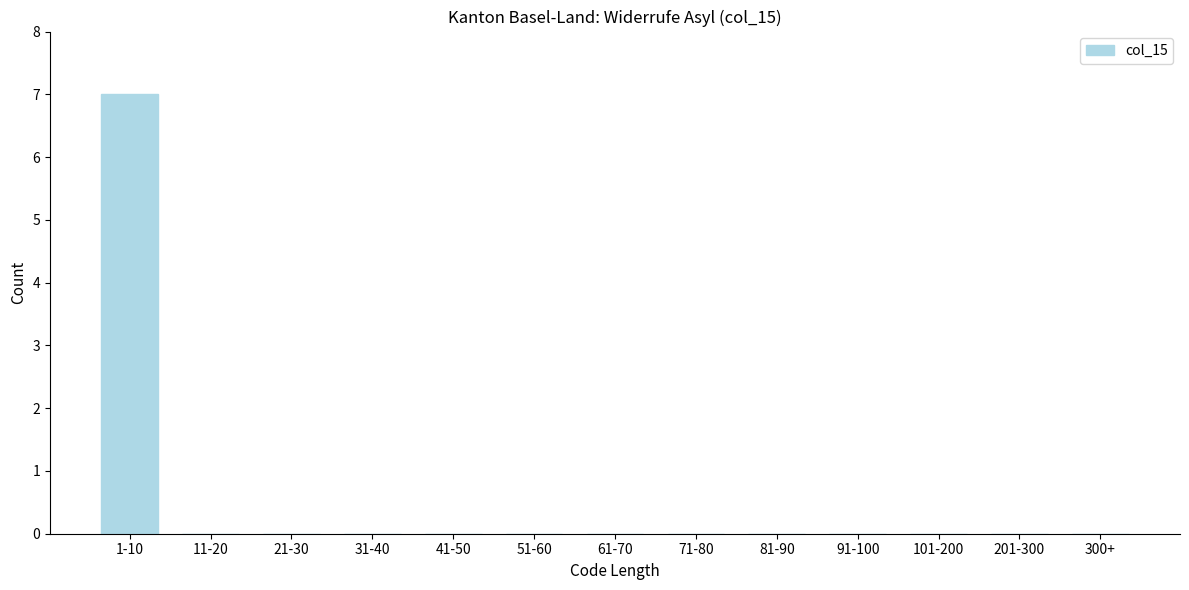

Reading right to left, what are all the values shown in this chart?

300+=0	201-300=0	101-200=0	91-100=0	81-90=0	71-80=0	61-70=0	51-60=0	41-50=0	31-40=0	21-30=0	11-20=0	1-10=7